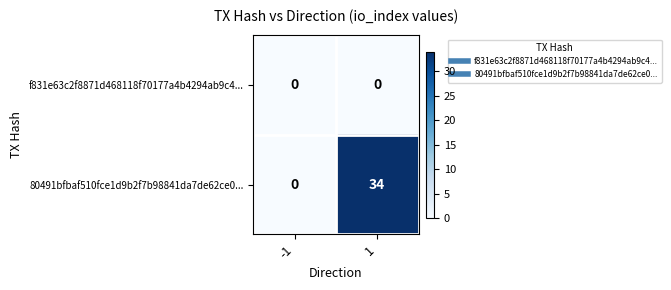

Reading left to right, what are all the values shown in this chart?

f831e63c2f8871d468118f70177a4b4294ab9c4...: 0	0
80491bfbaf510fce1d9b2f7b98841da7de62ce0...: 0	34